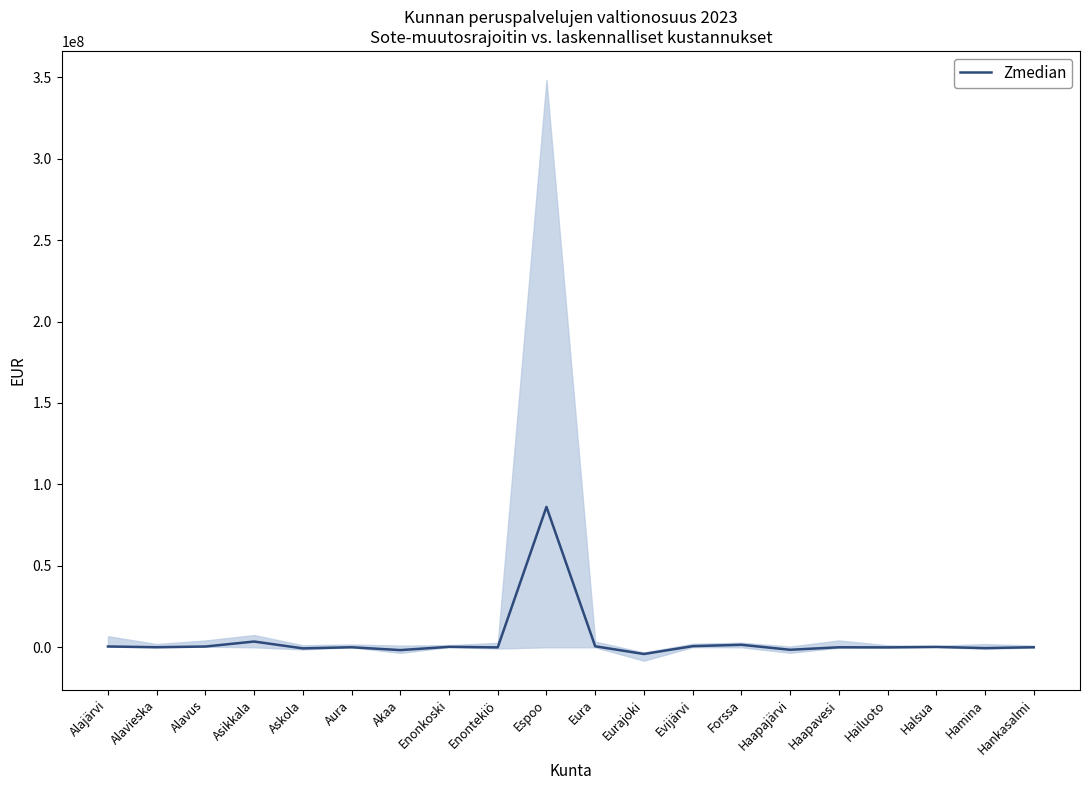

True or false: the data has more than 1 interior local peaks.

True